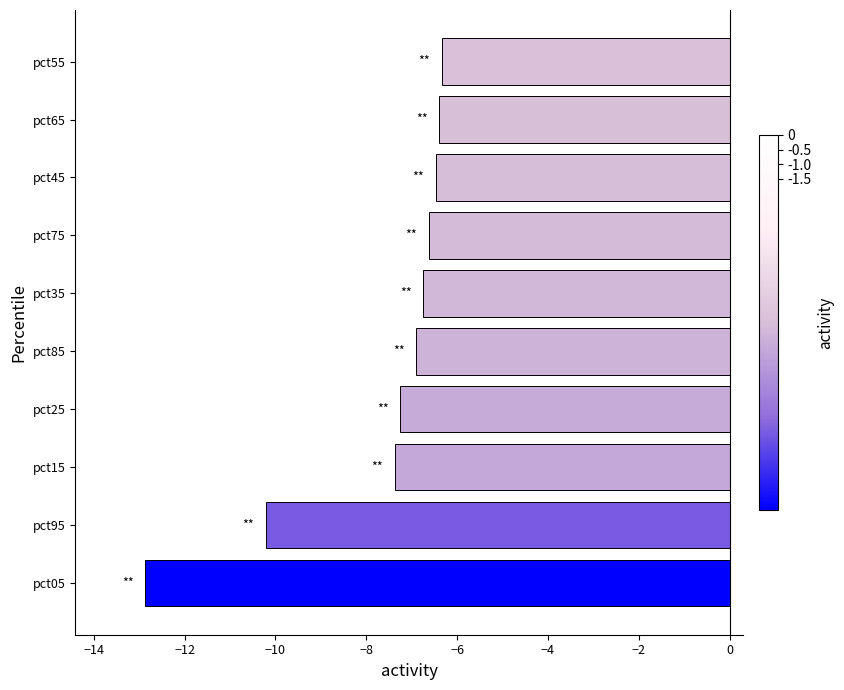

What is the minimum value shown in the chart?

-12.9